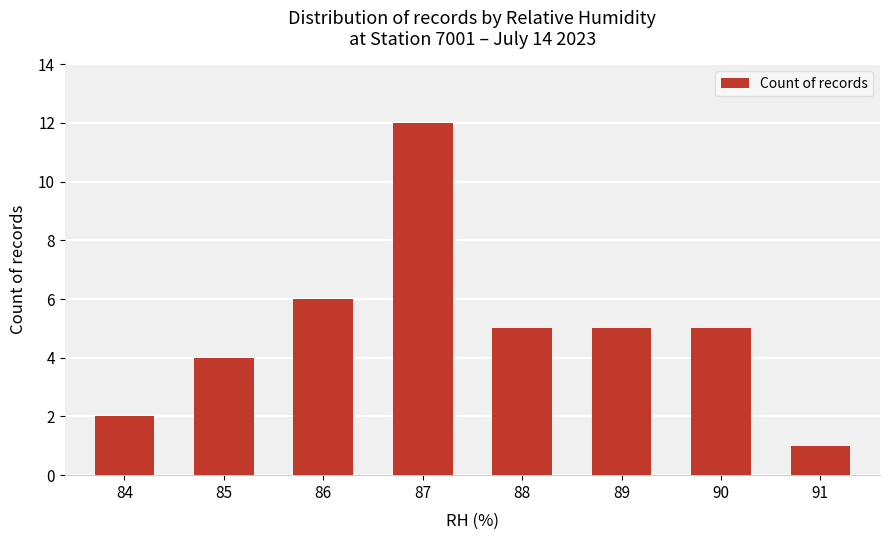

What is the sum of all values?

40